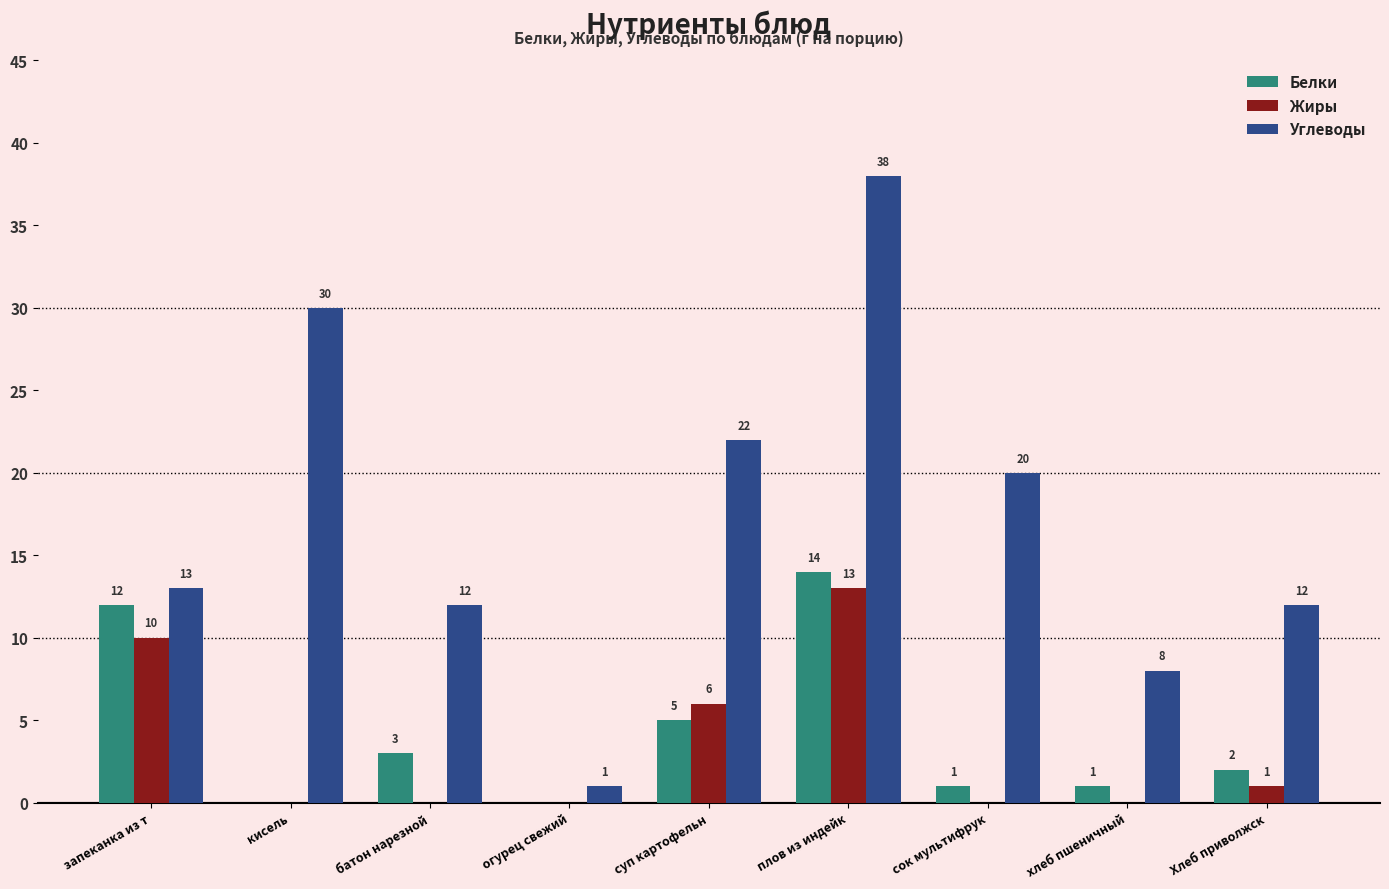

What is the maximum value for Белки?

14